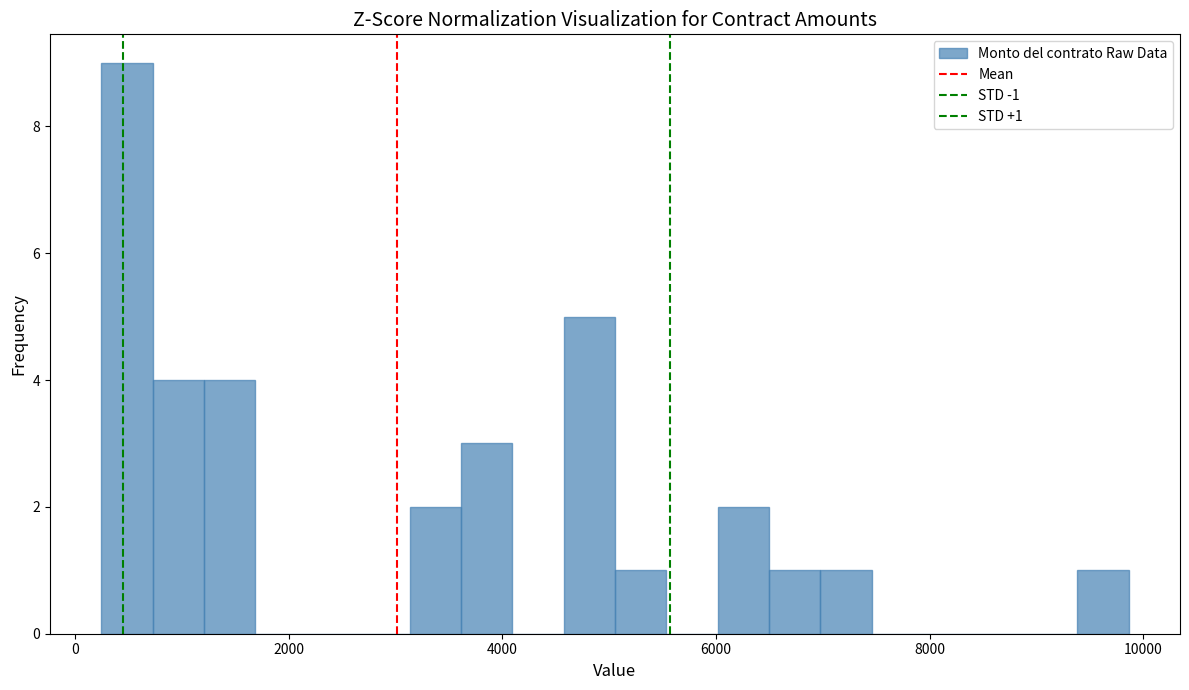

Read against the x-axis, roughly where is the centre of the tallest bar?

400